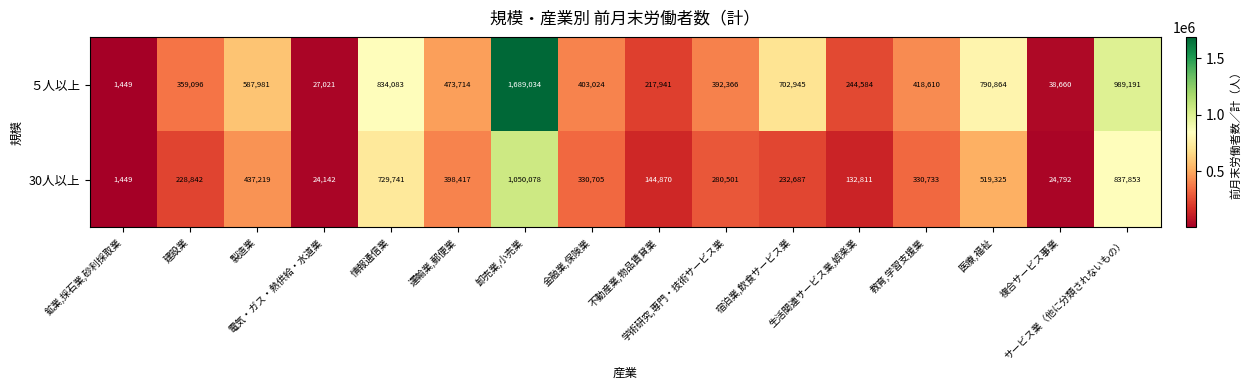

What is the total value across all series at 学術研究,専門・技術サービス業?

672867